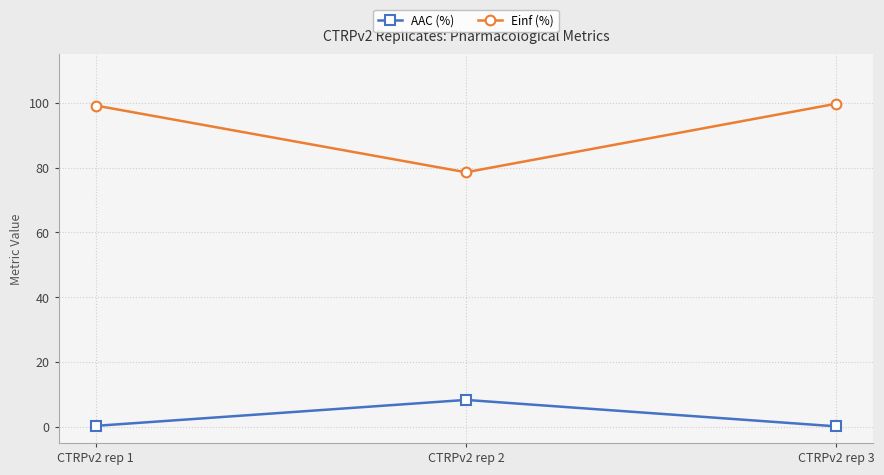

Is it true that Einf (%) equals 124.7 at CTRPv2 rep 2?

False